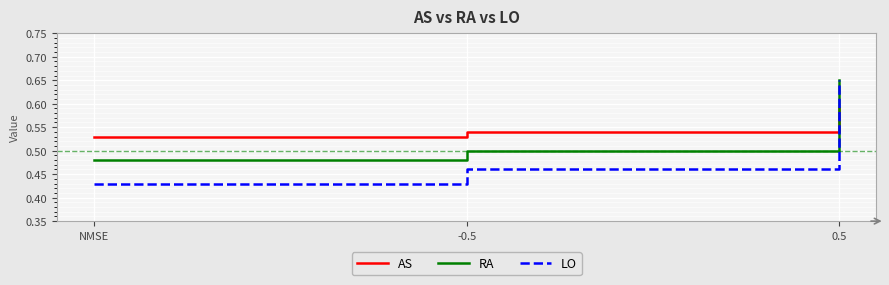

What are all the series names shown in the legend?

AS, RA, LO